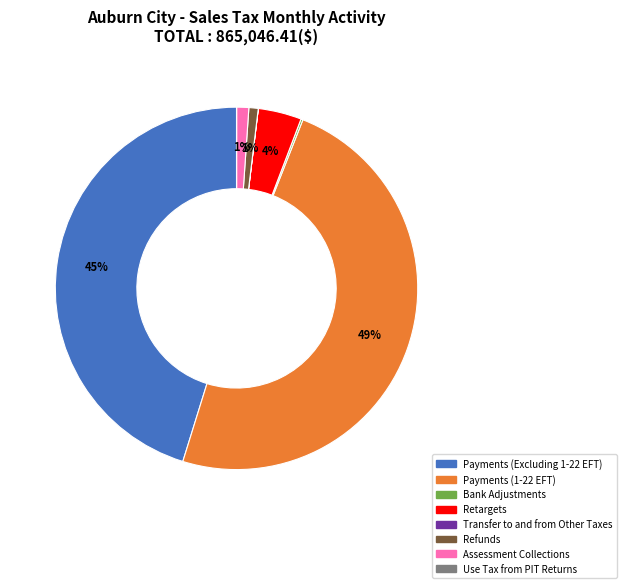

To the nearest percent, what is the difference between the largest and smallest slice percentages?

49%